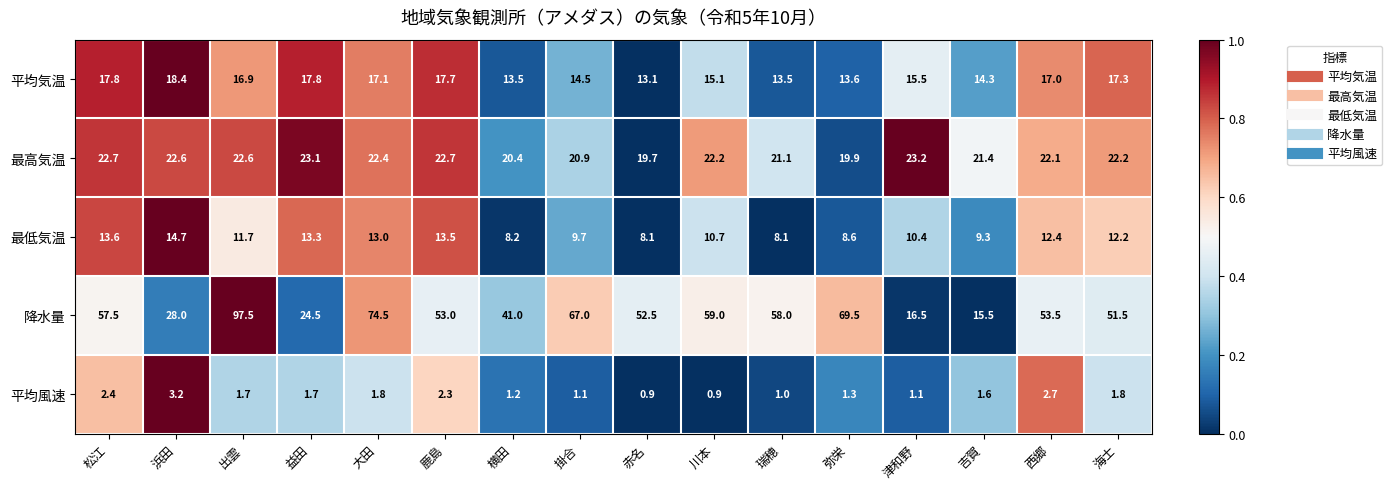

What is the difference between the second highest and minimum values in the 降水量 series?

59.0